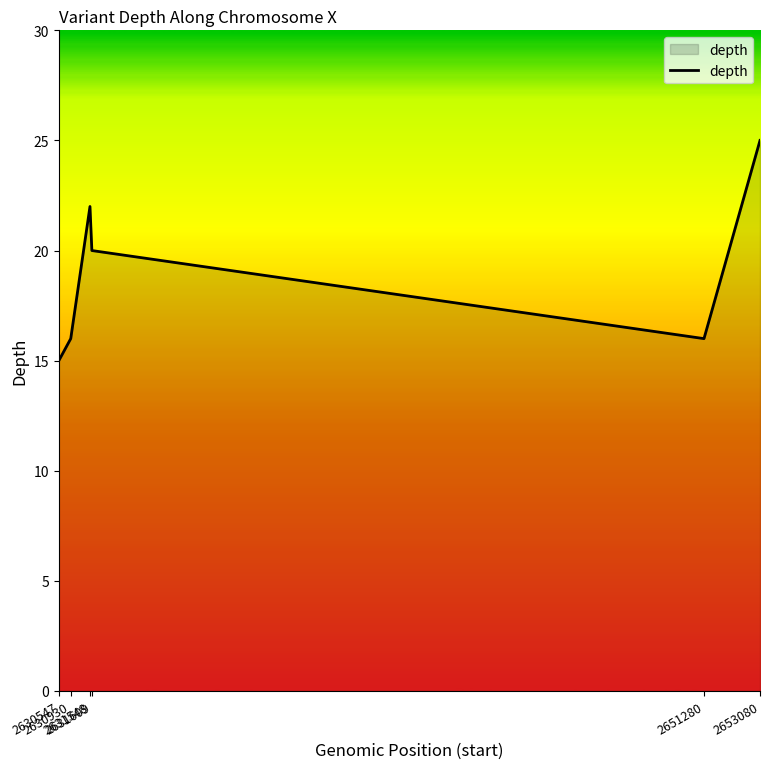

Is it true that the value at 2630930 is 16?

True